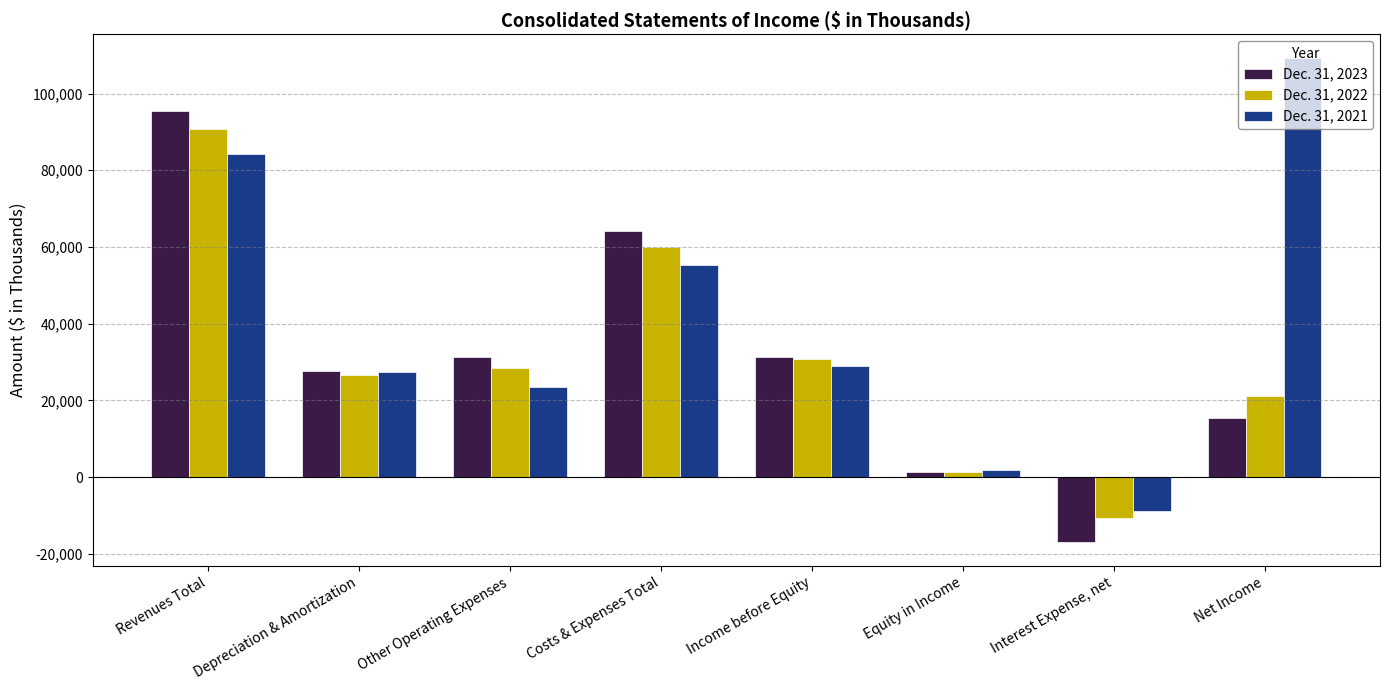

The Dec. 31, 2022 series shows 47032 at Income before Equity. True or false?

False